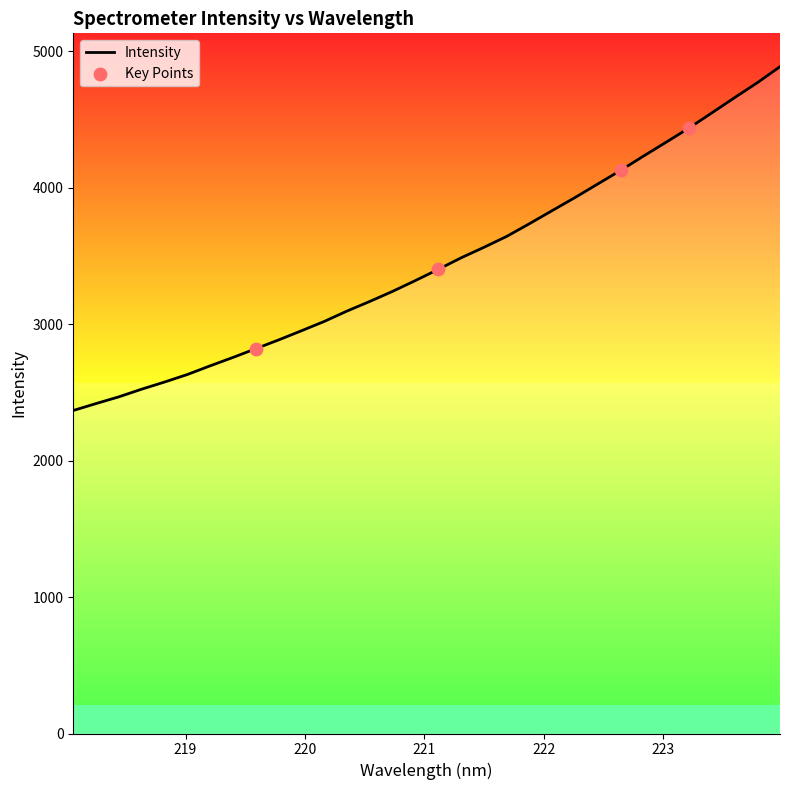

What is the minimum value shown in the chart?

2367.5